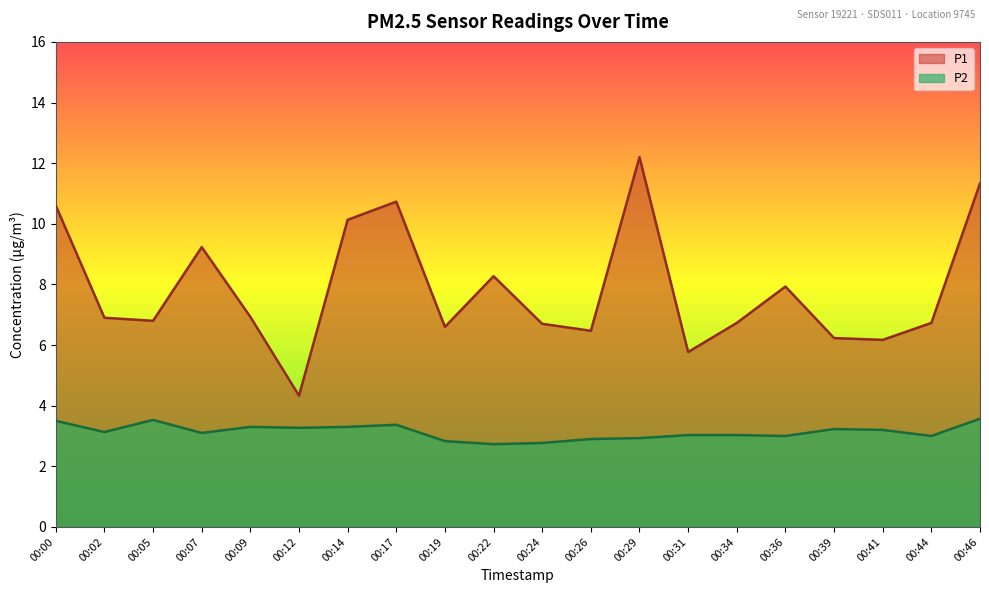

What are all the series names shown in the legend?

P1, P2